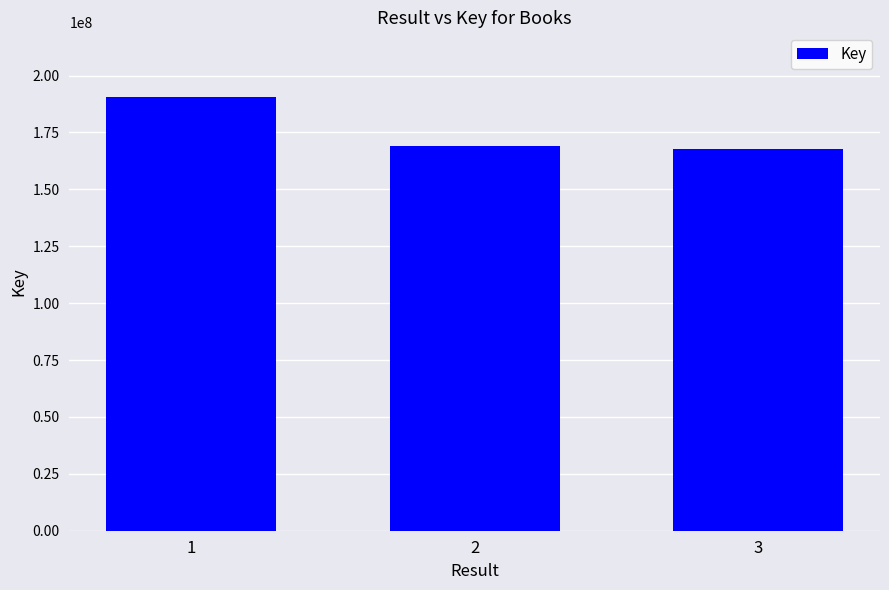

What is the value of the 2nd bar from the left?

168934649